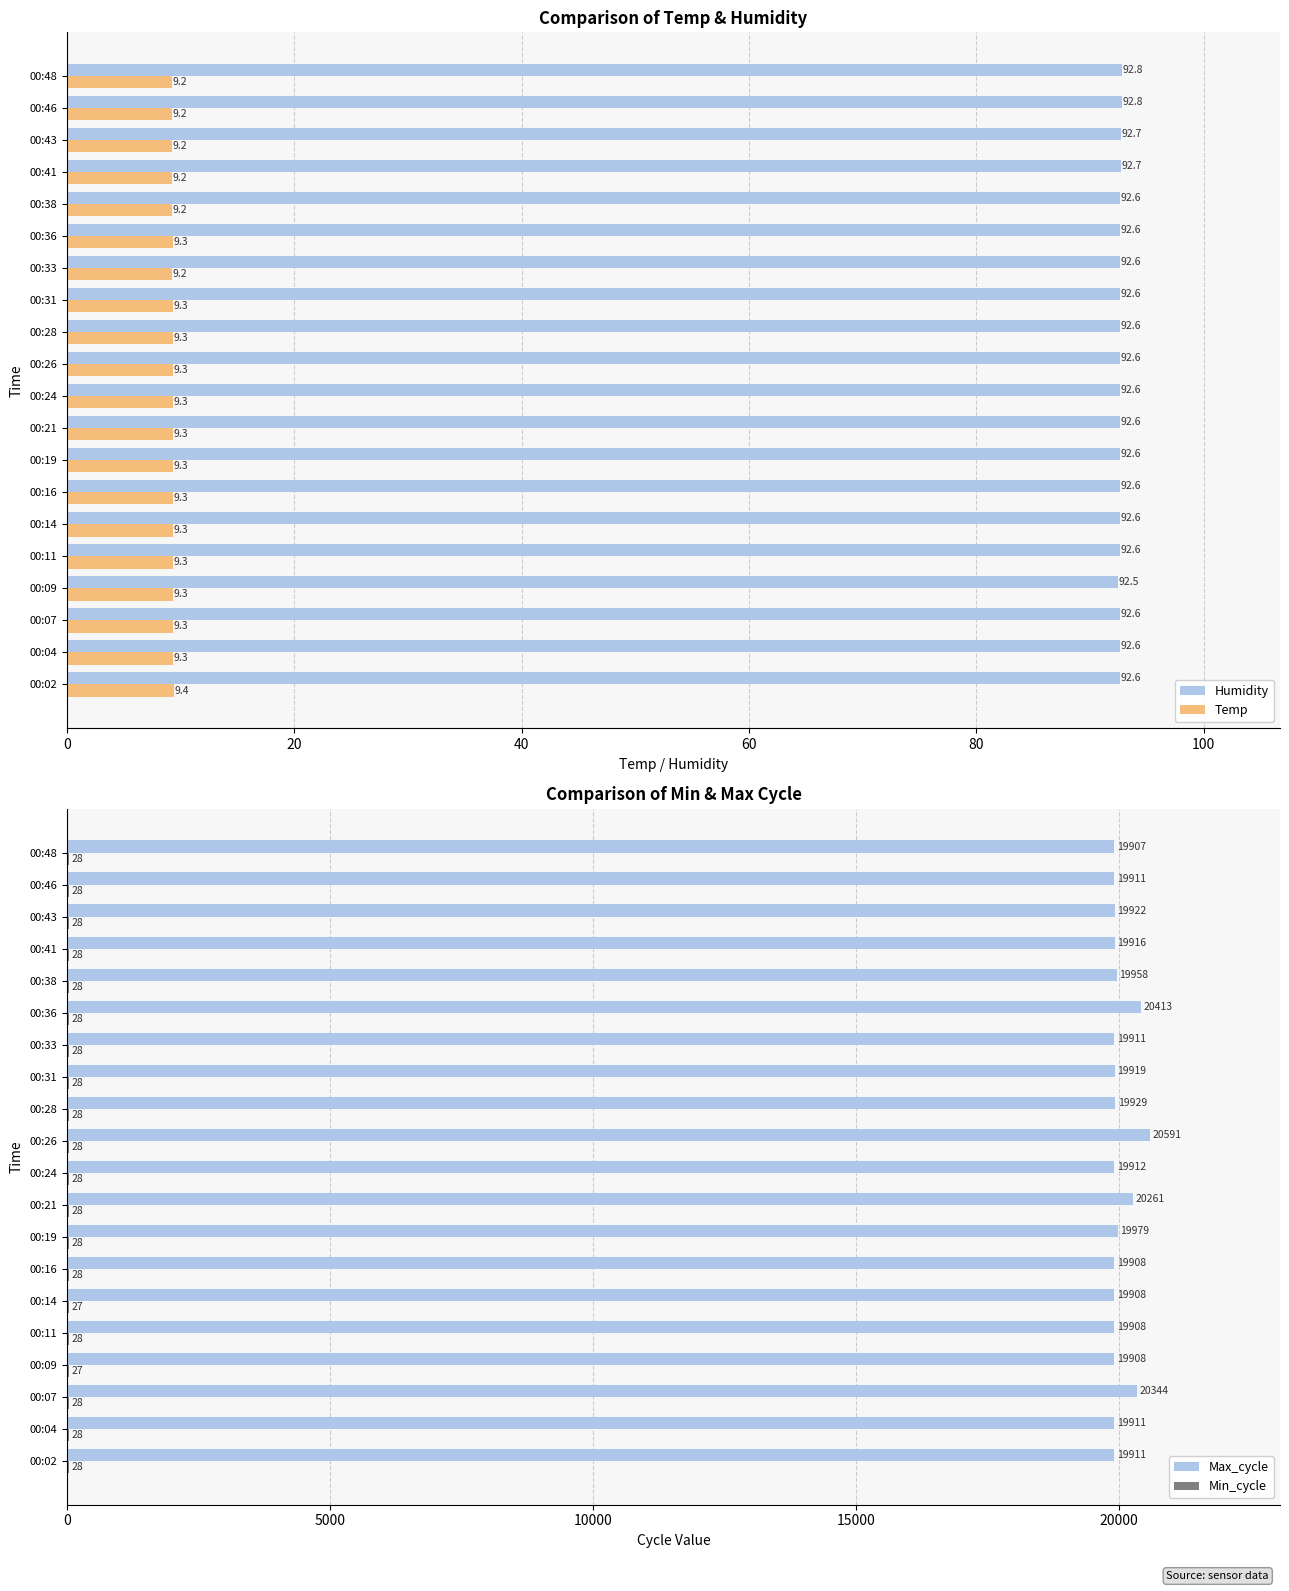

What is the maximum value for Humidity?

92.8